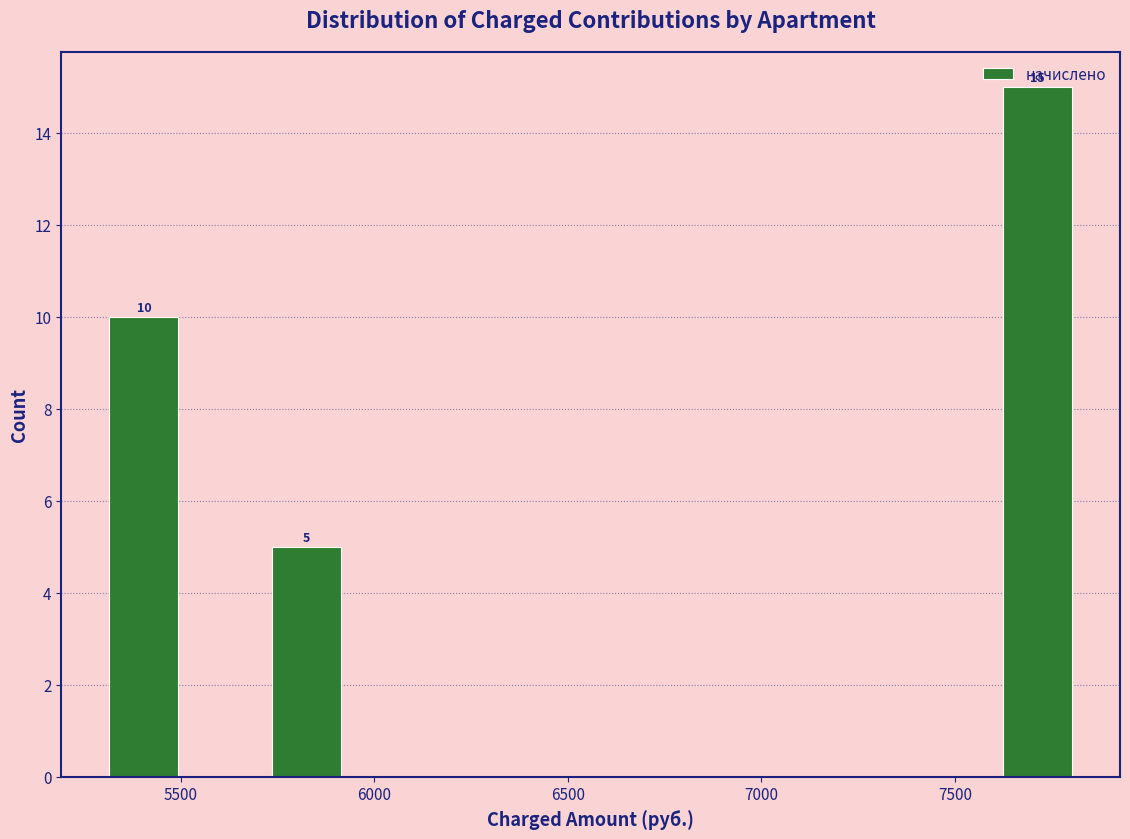

Which range on the x-axis has the tallest bar?

7600 to 7800